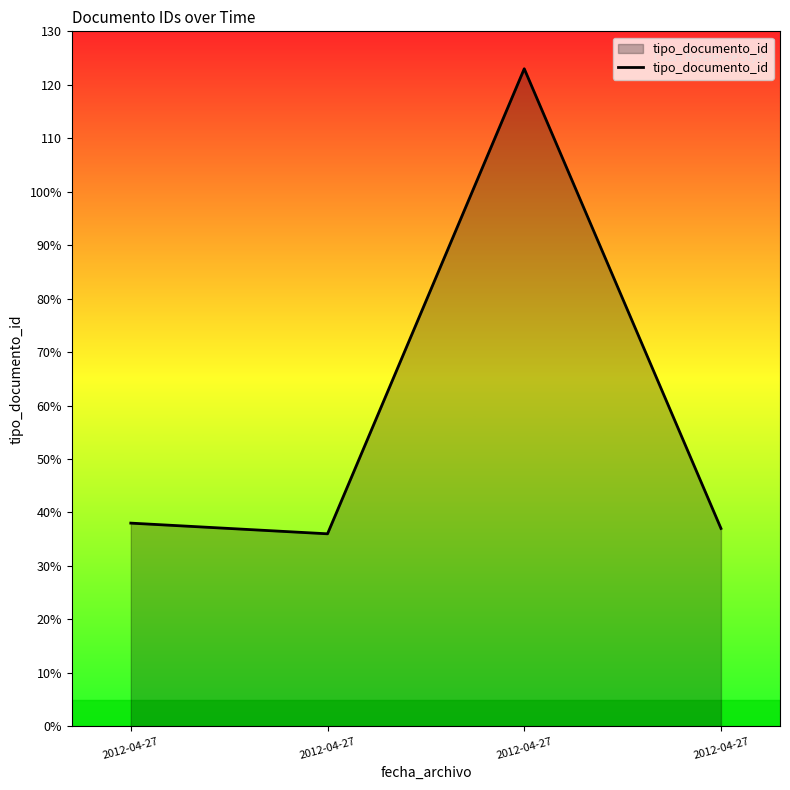

Does the chart display data point markers on the line(s)?

No